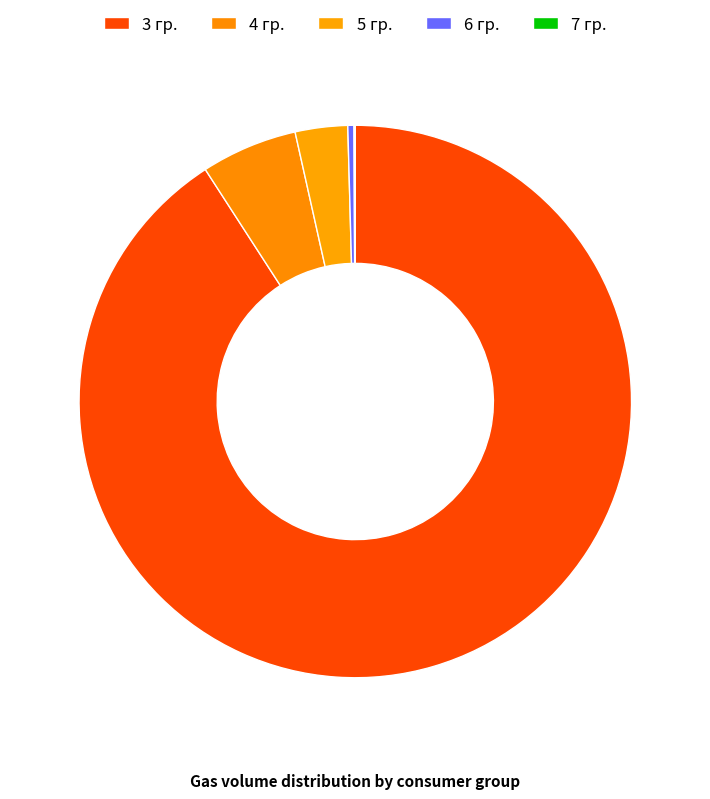

Which slice is the largest?

3 гр.